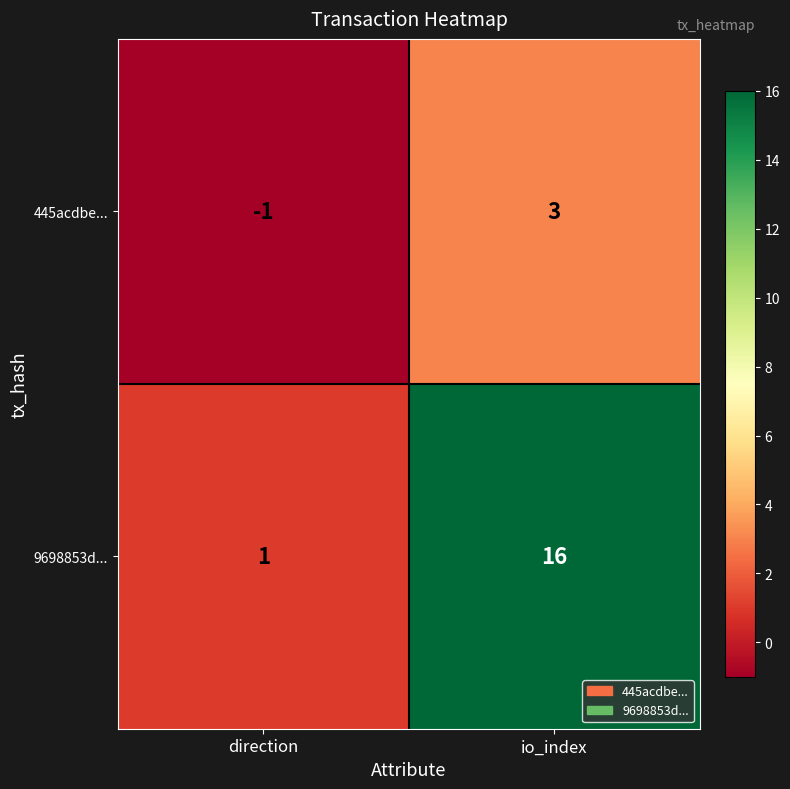

Reading right to left, extract all data points from this chart.

445acdbe...: 3	-1
9698853d...: 16	1